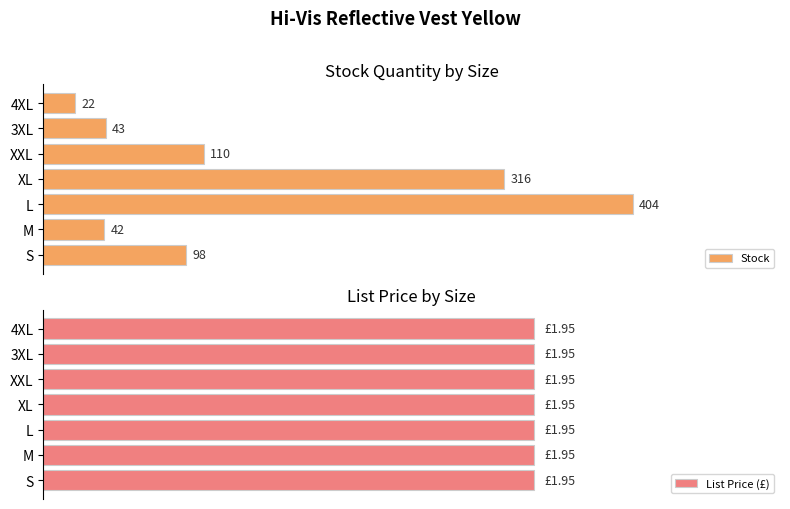

Rank the series by their maximum value, from highest to lowest.

Stock, List Price (£)